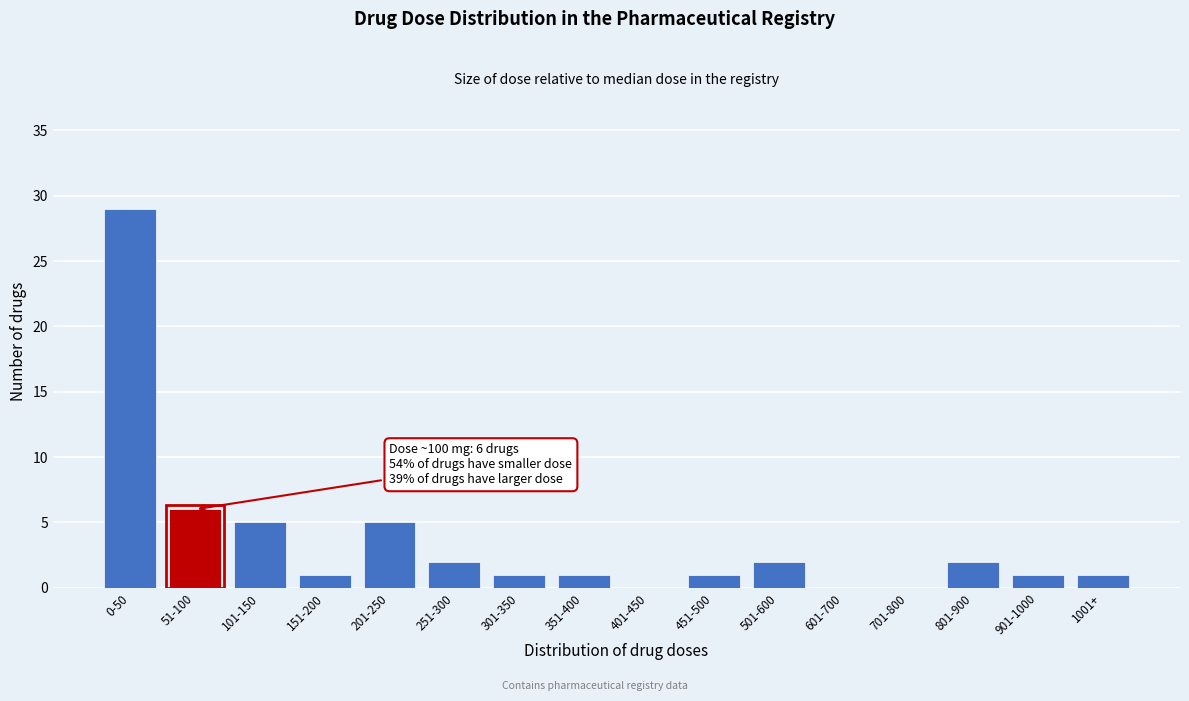

Reading right to left, list all the values displayed in this chart.

1001+=1	901-1000=1	801-900=2	701-800=0	601-700=0	501-600=2	451-500=1	401-450=0	351-400=1	301-350=1	251-300=2	201-250=5	151-200=1	101-150=5	51-100=6	0-50=29